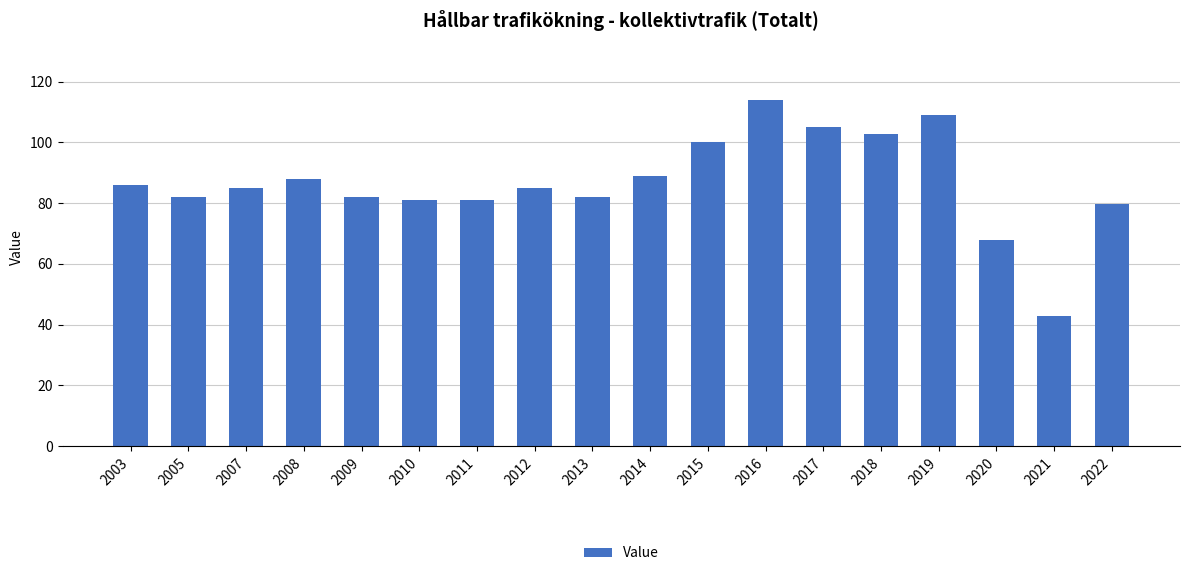

What is the sum of the values at 2022 and 2009?

161.8